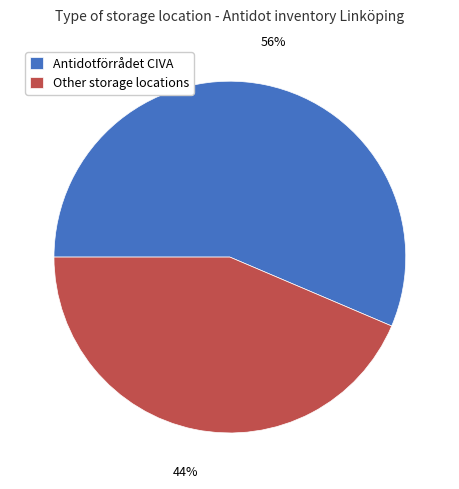

What is the largest slice in the pie chart?

Antidotförrådet CIVA